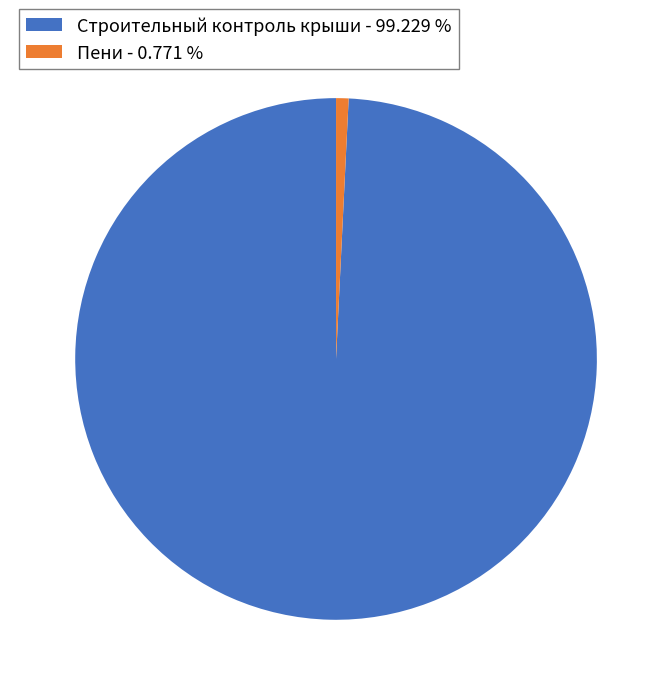

Count the number of slices in the pie.

2